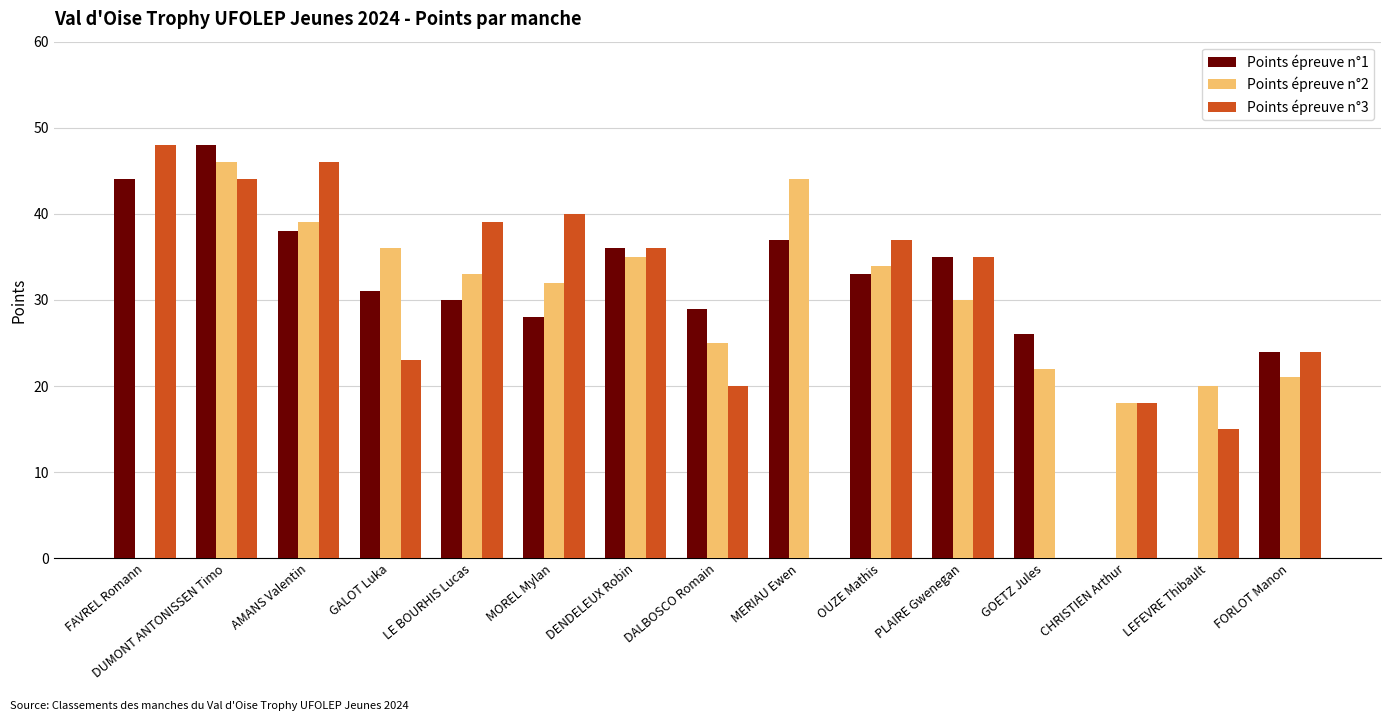

How many groups of bars are there?

15